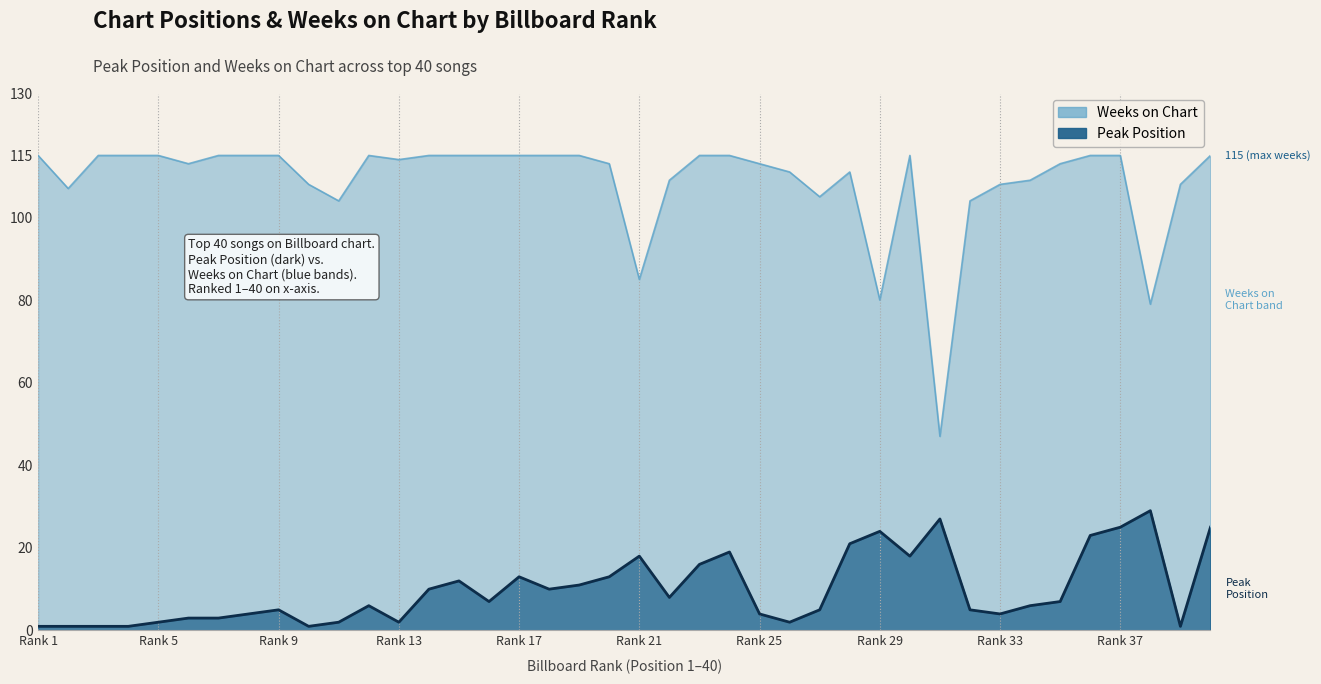

Which has a higher value, 8 or 13?

8